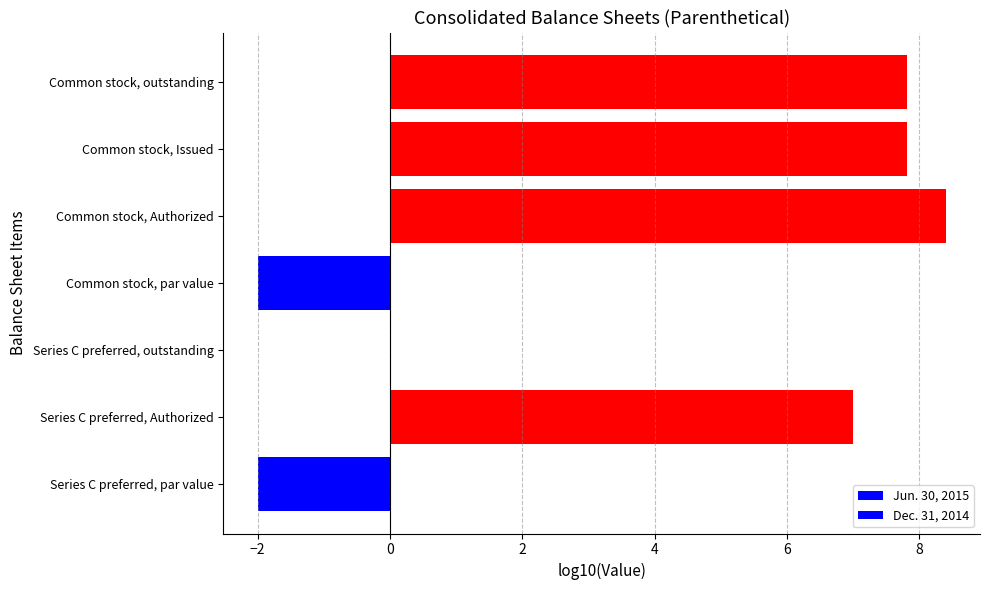

How many data points does each series have?

7